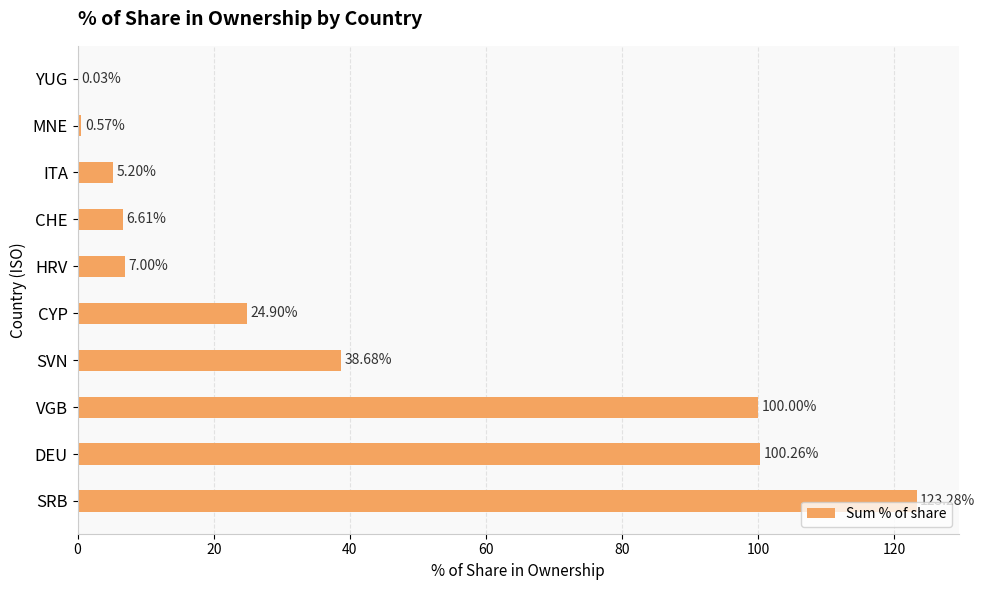

What is the sum of all values?

406.5